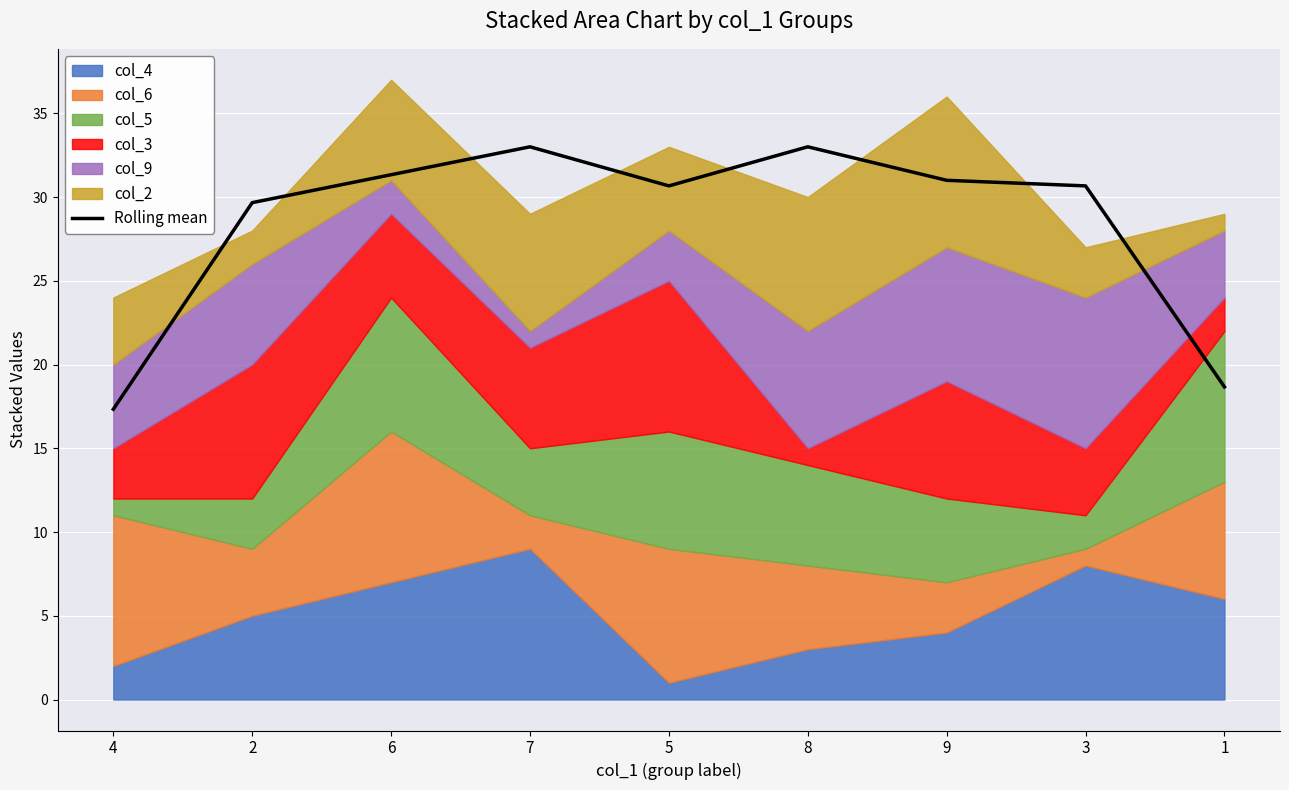

Rank the categories by value from highest to lowest.

7, 8, 6, 9, 5, 3, 2, 1, 4